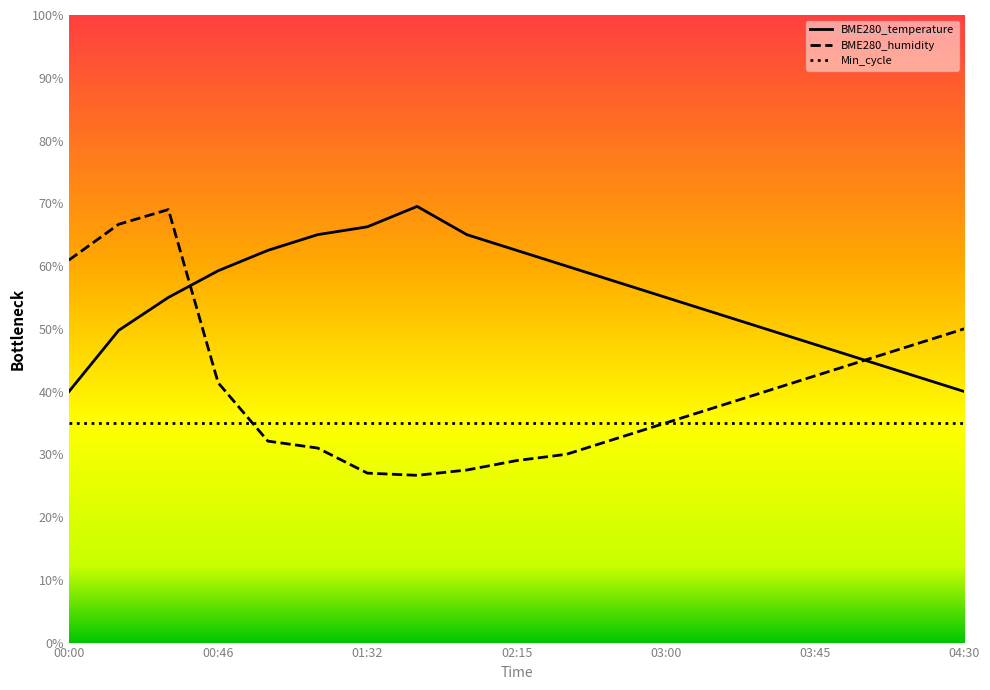

Does the chart have visible grid lines?

No